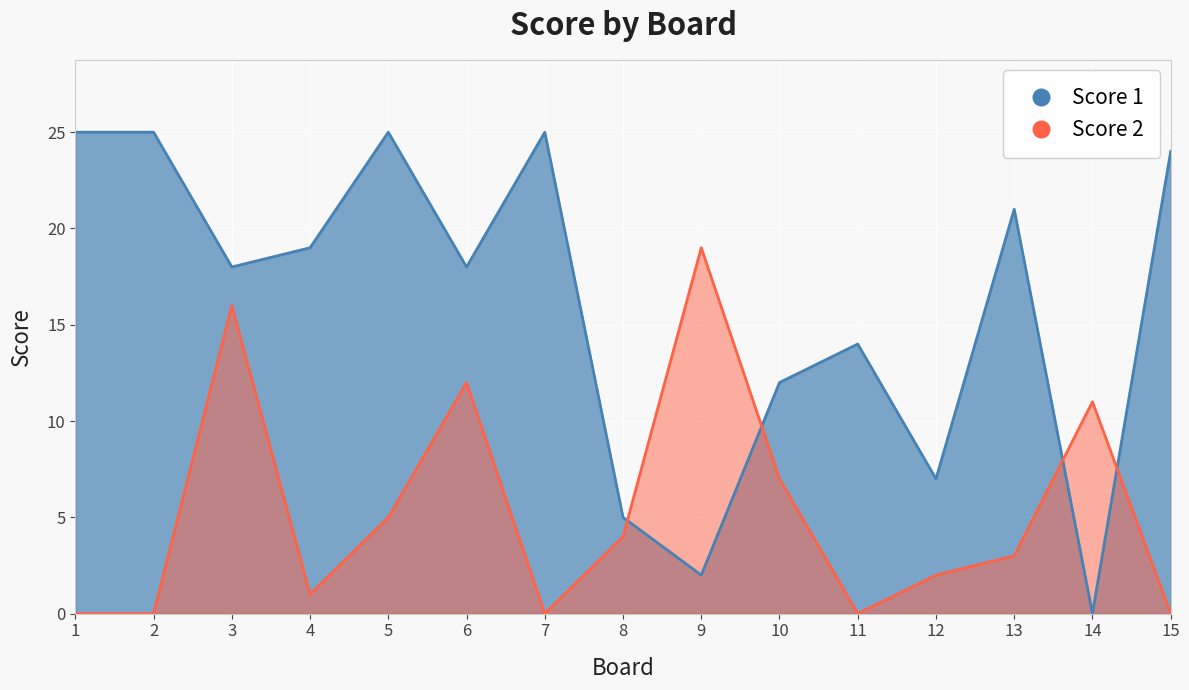

In Score 2, how many points are lower than both neighbors (excluding endpoints)?

3